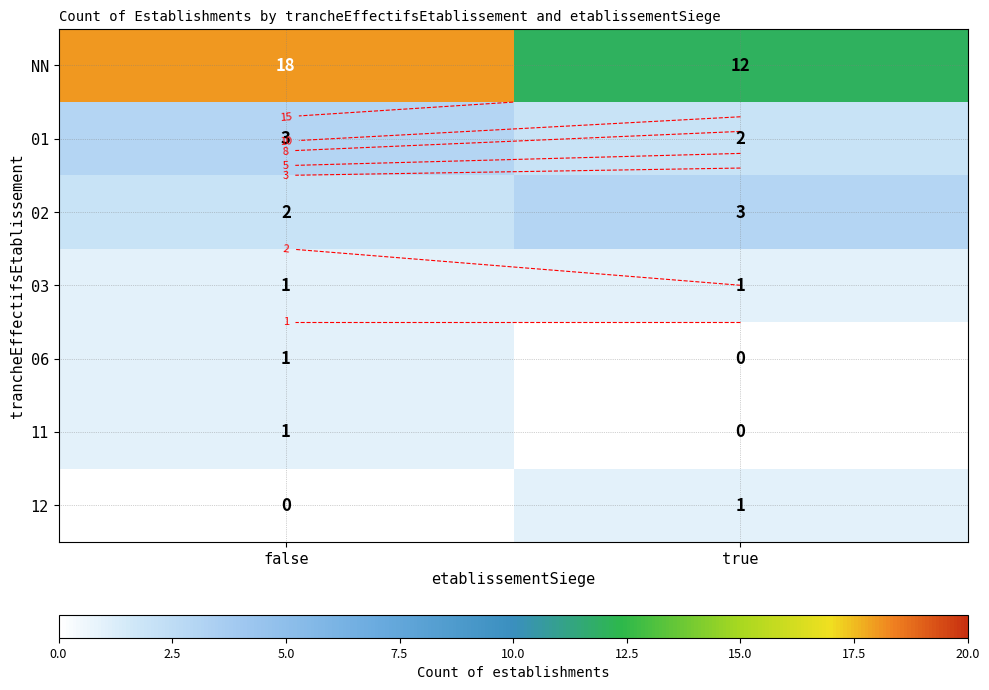

Where is 03 nearest to the value 1?

false